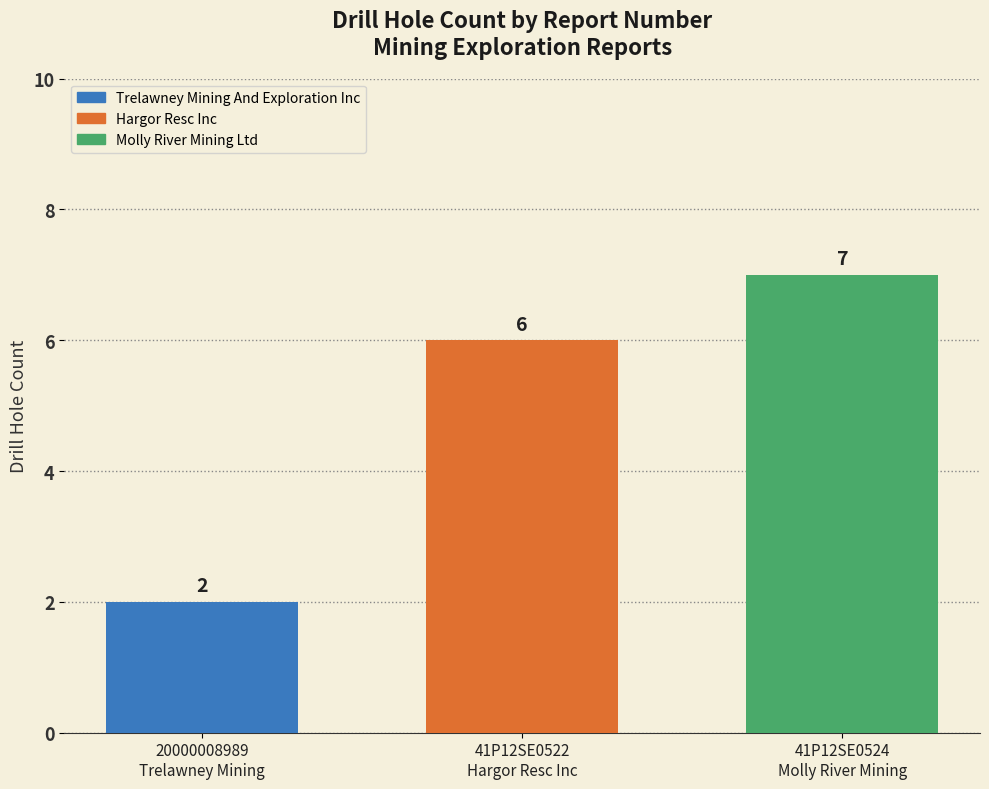

Which series has the widest spread of values?

Trelawney Mining And Exploration Inc